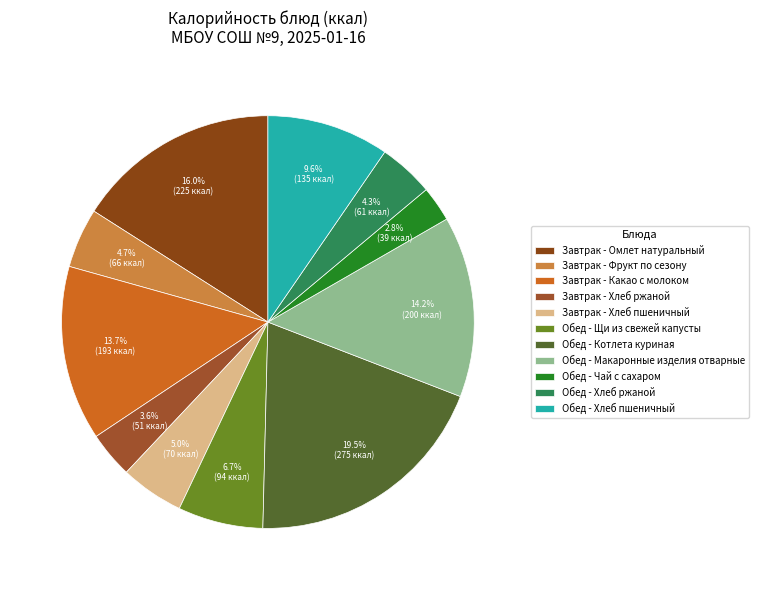

Is it true that Обед - Хлеб пшеничный is 10% of the pie?

True